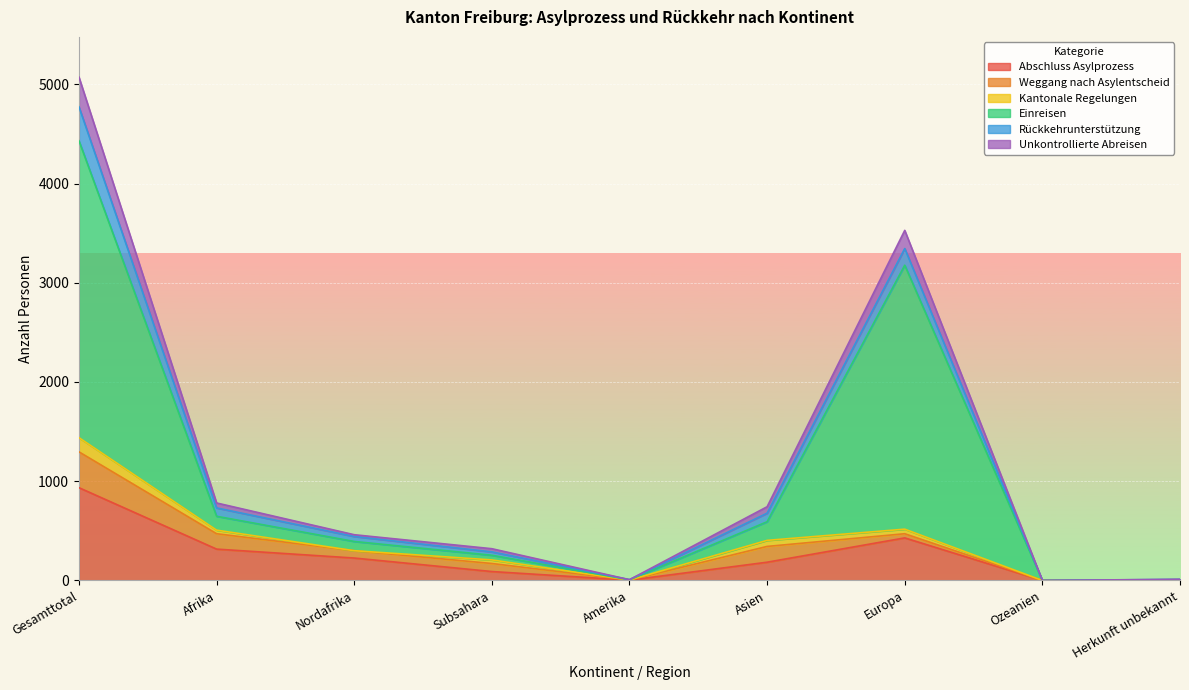

What is the average value of the Abschluss Asylprozess series?

243